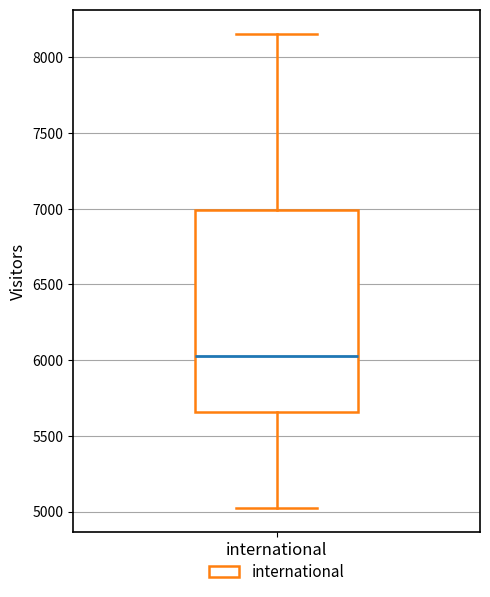

Transcribe this box plot: give where the median line is, the range the box spans, and where the two whiskers end, as read against the y-axis. The values are not printed on the chart, so give them approximately, as read against the axis.

median 6000, box 5650 to 7000, whiskers 5000 to 8150